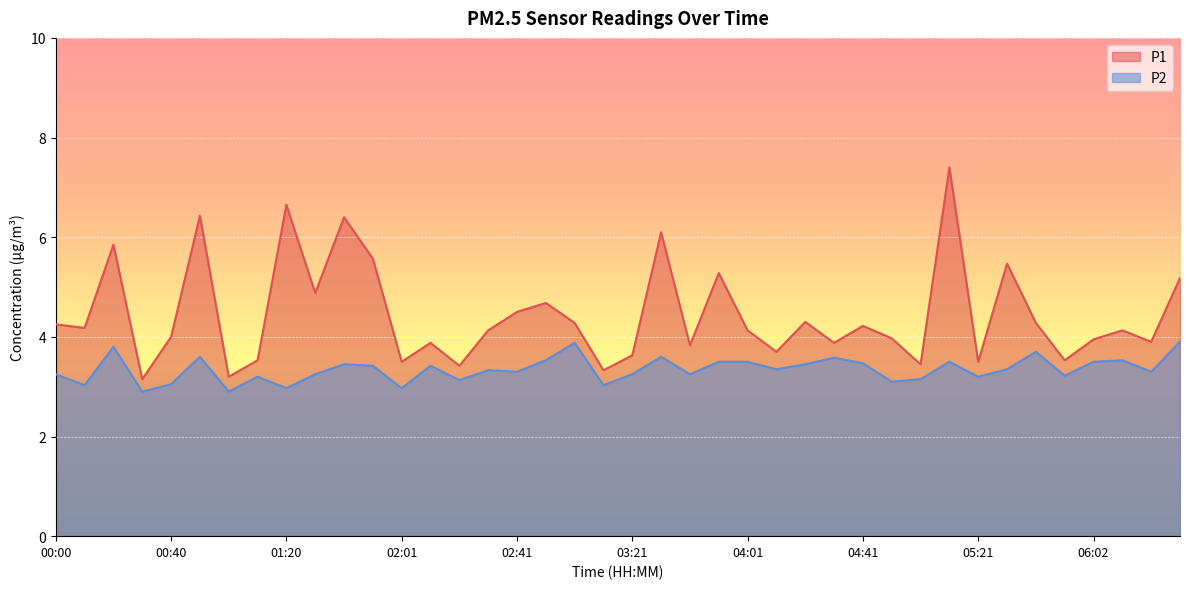

In P1, how many points are higher than both neighbors (excluding endpoints)?

13